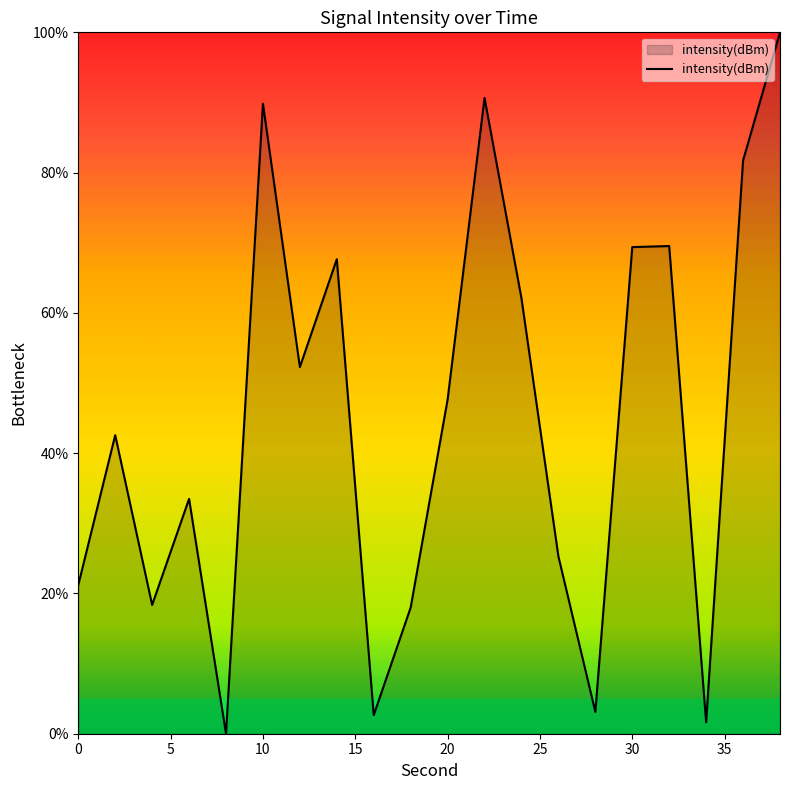

What is the greatest value displayed?

100.0